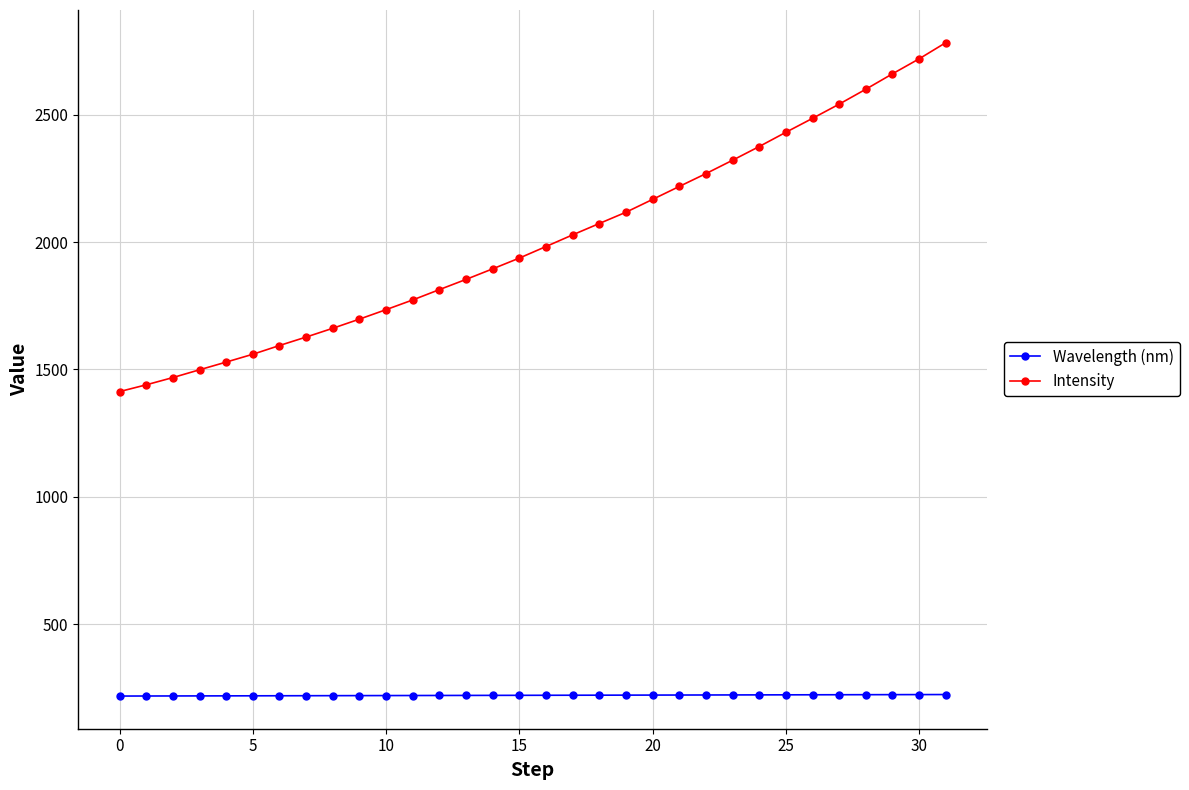

True or false: Wavelength (nm) and Intensity cross at least once.

False